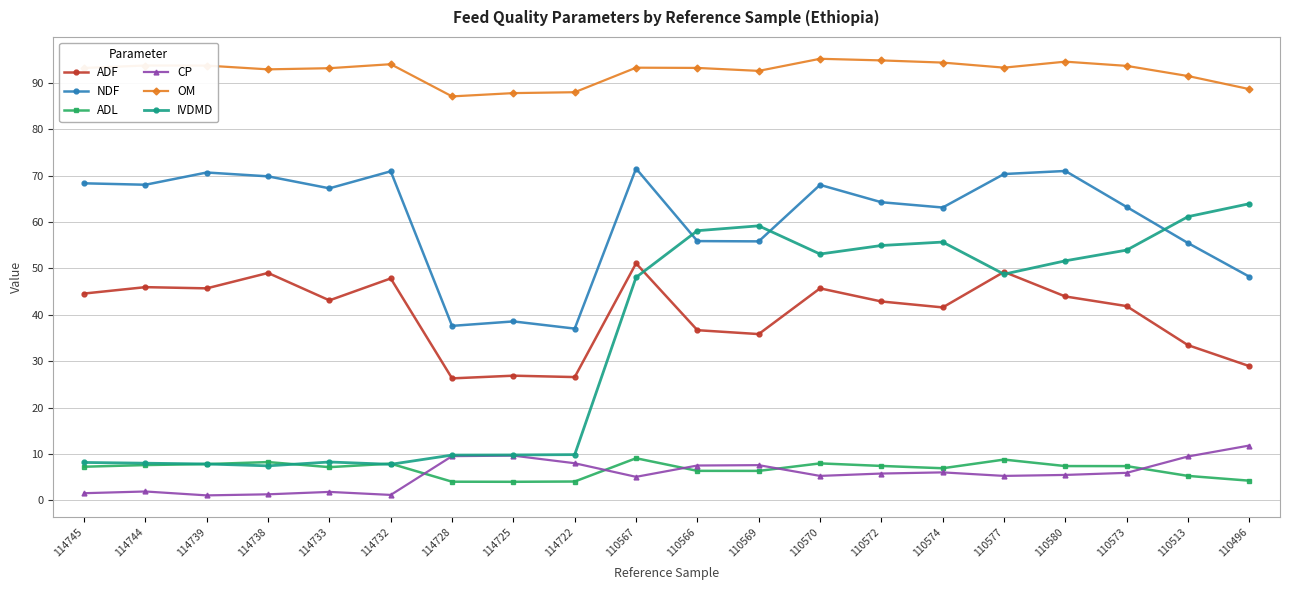

Which series has the largest total across all categories?

OM